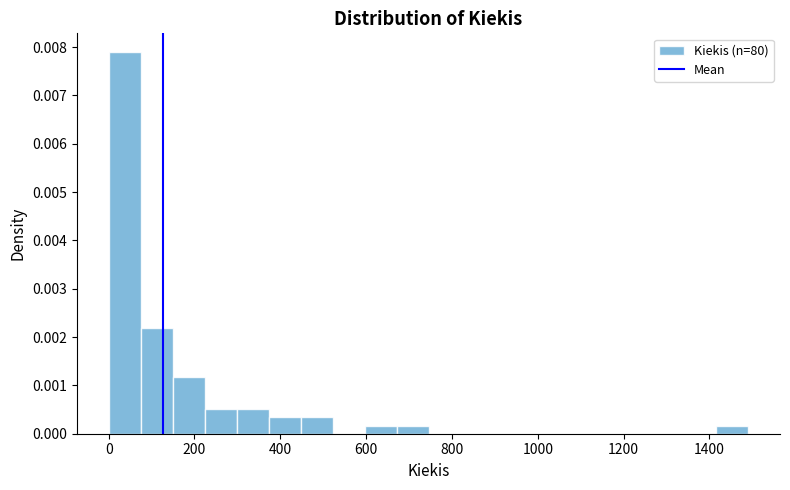

Around what value on the x-axis is the tallest bar? Give the approximate position of its centre, as read against the axis.

40